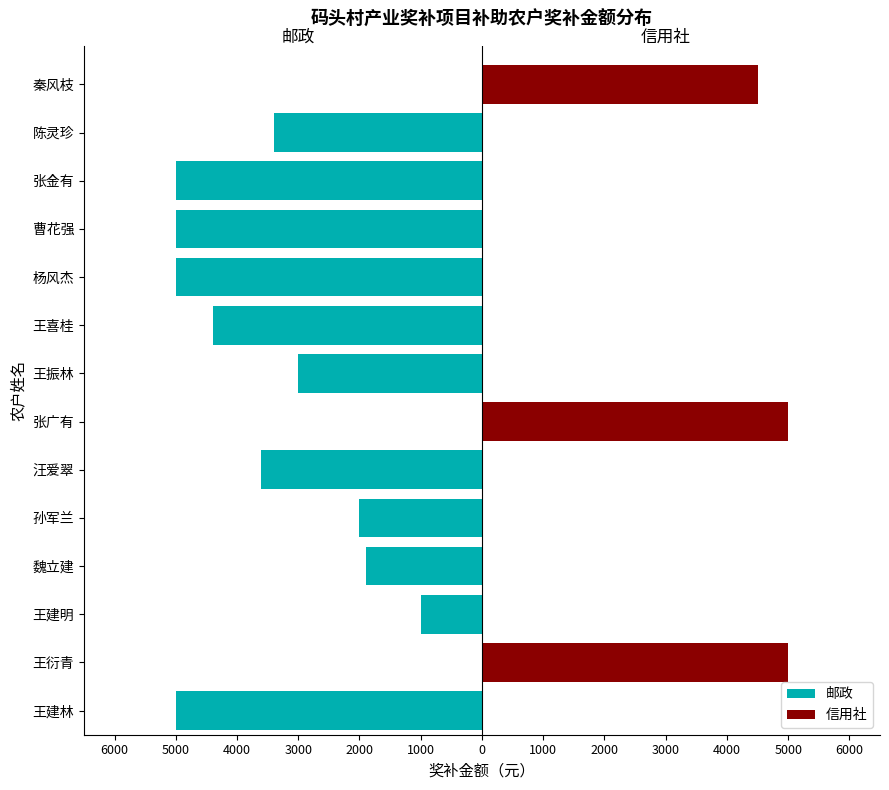

The 邮政 series shows -5240 at 陈灵珍. True or false?

False